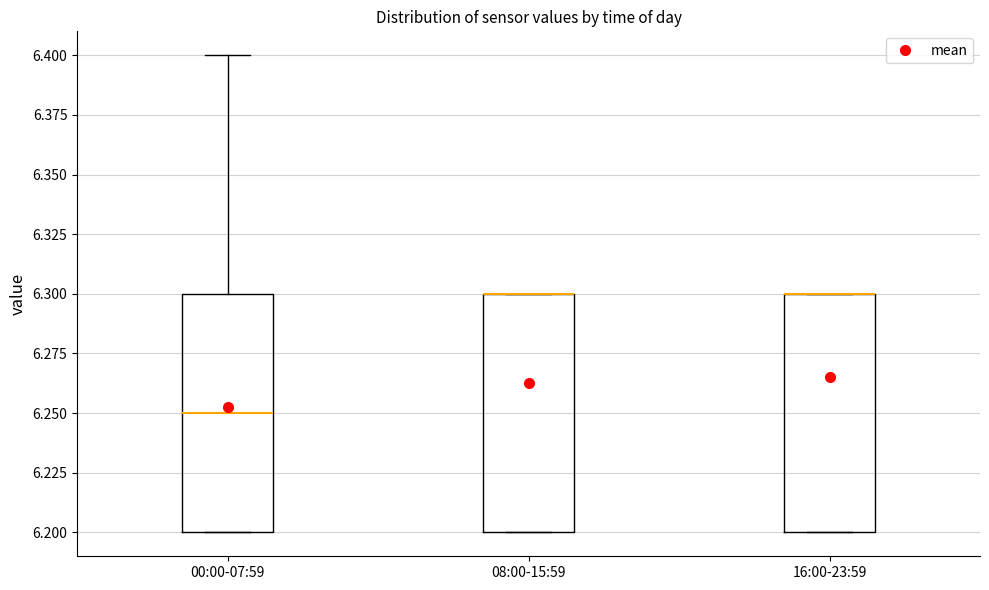

Where is the lower edge of the box for 16:00-23:59 on the y-axis? The values are not printed on the chart, so give them approximately, as read against the axis.

6.20